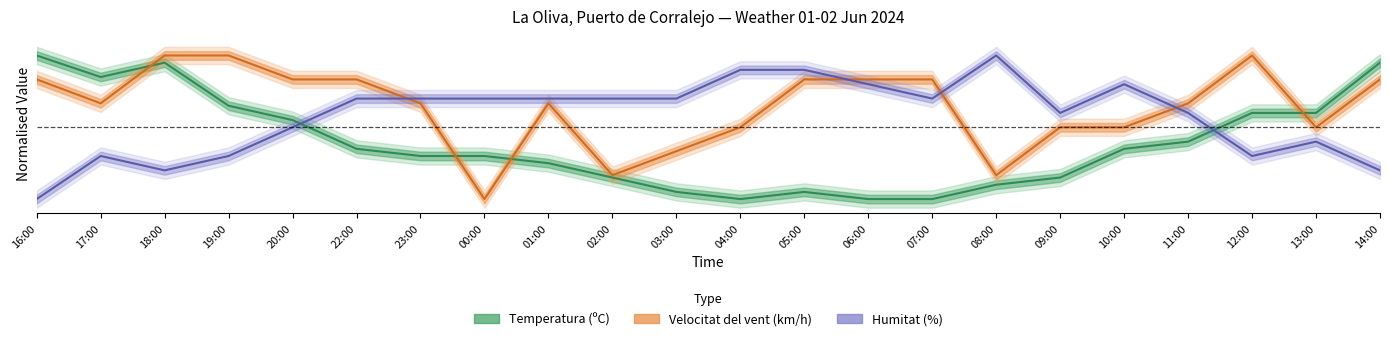

What is the difference between the highest and lowest values at 07:00?

0.8